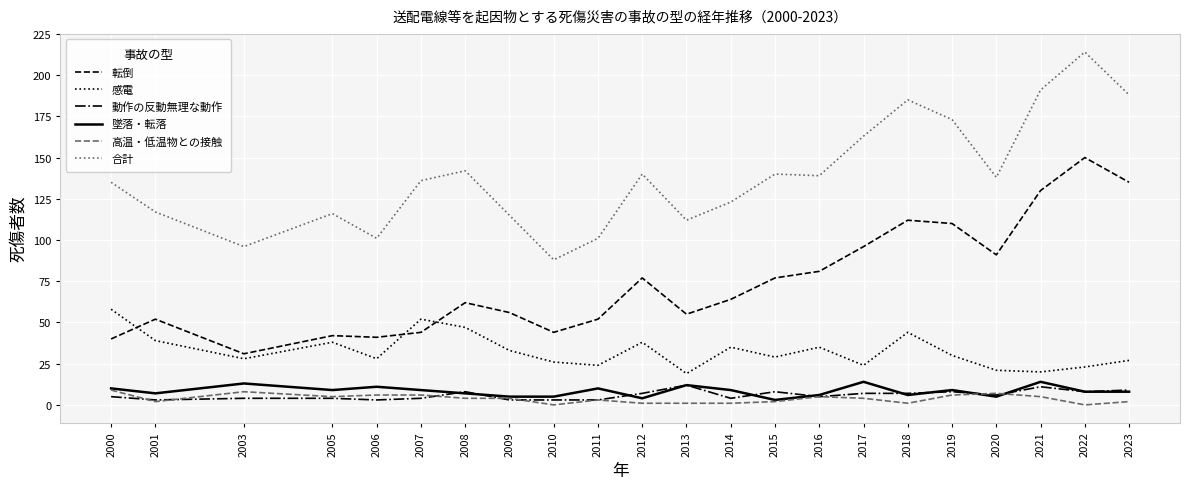

What is the spread (max minus min) of values at 2000?

130